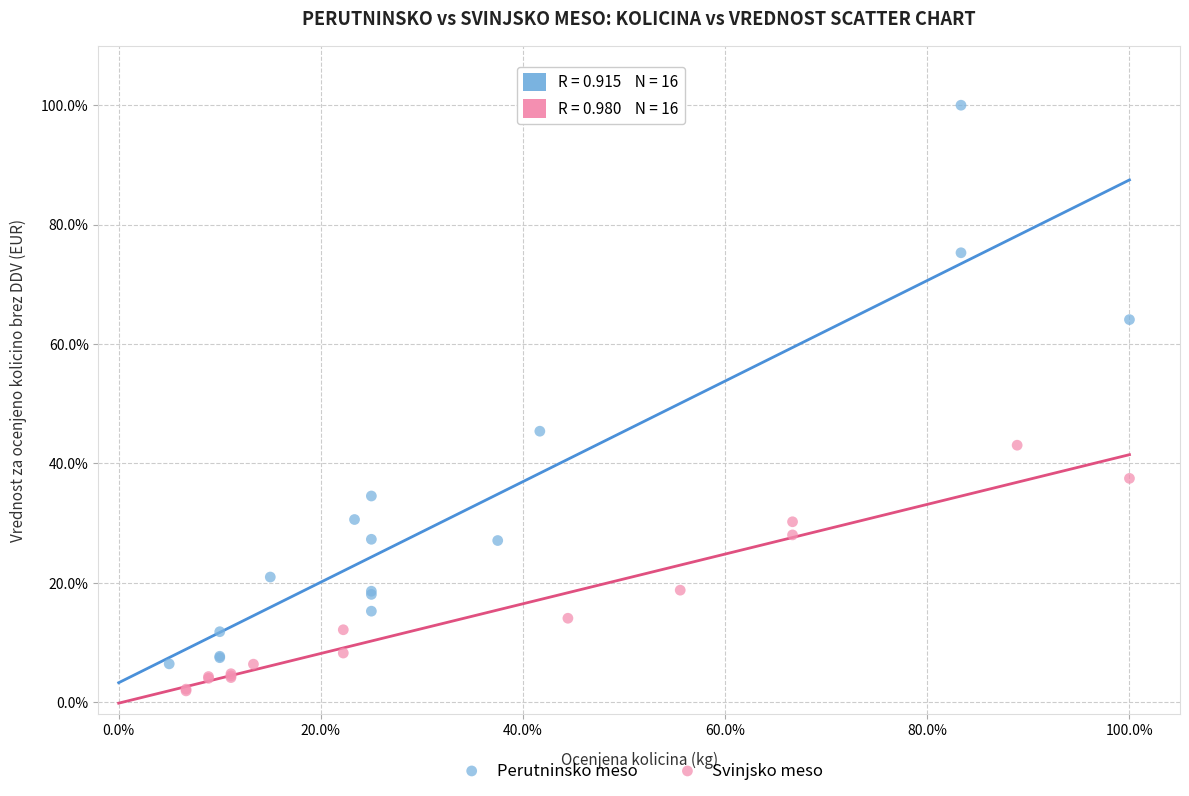

Which series reaches the maximum Y coordinate?

Perutninsko meso